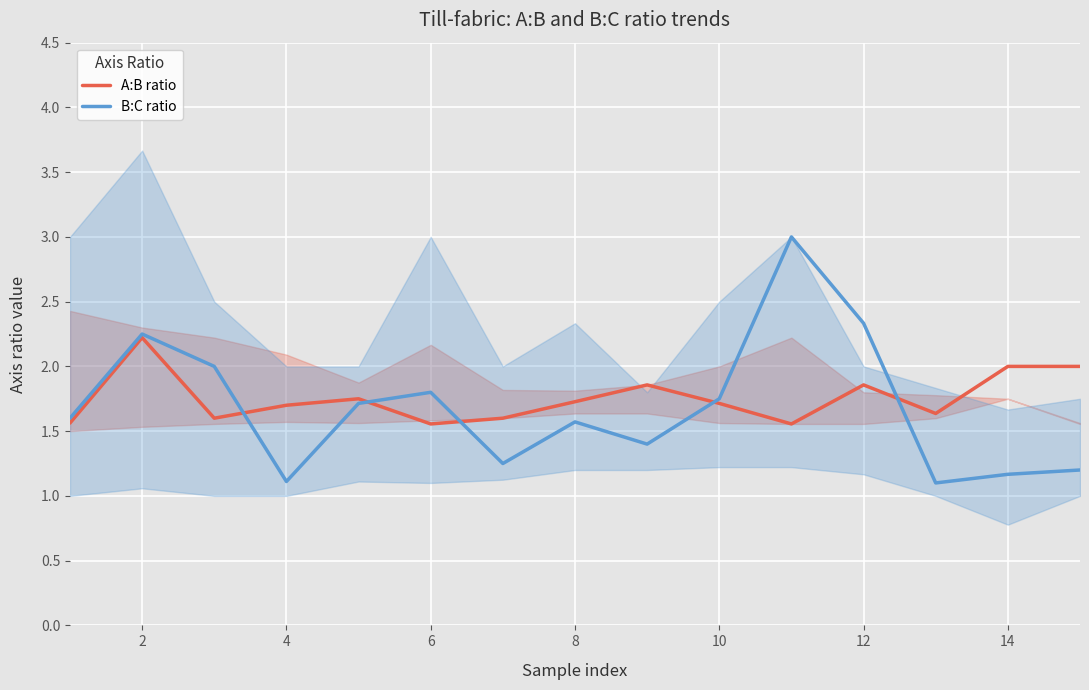

How many series are shown in this chart?

2